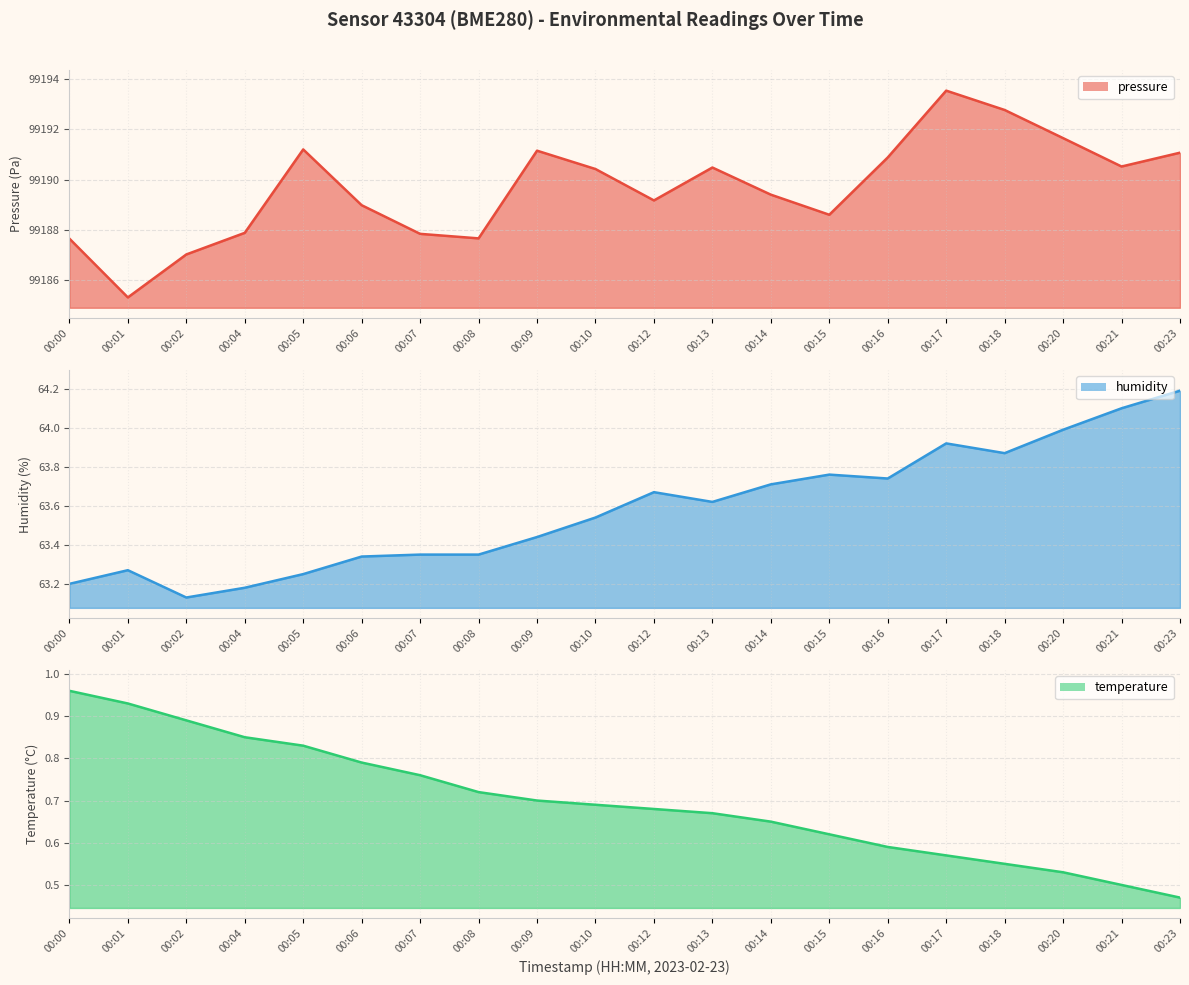

At 00:15, list the series in order from largest to smallest.

pressure, humidity, temperature